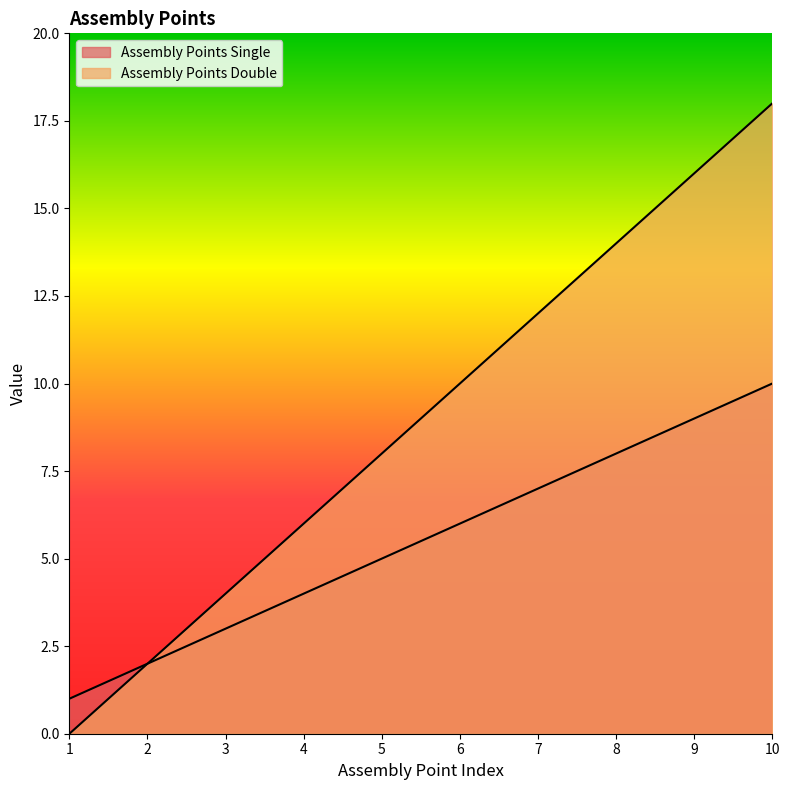

How many values in Assembly Points Double are above zero?

9